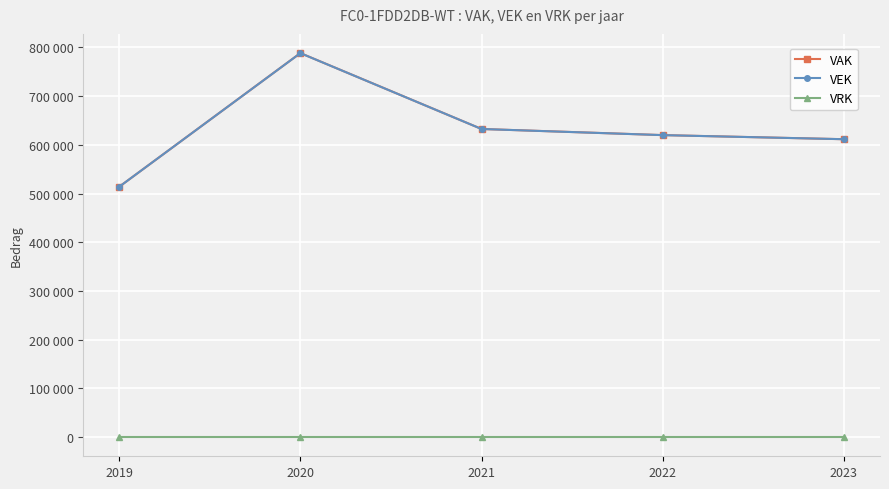

True or false: VRK has a value of 0 at 2019.

True